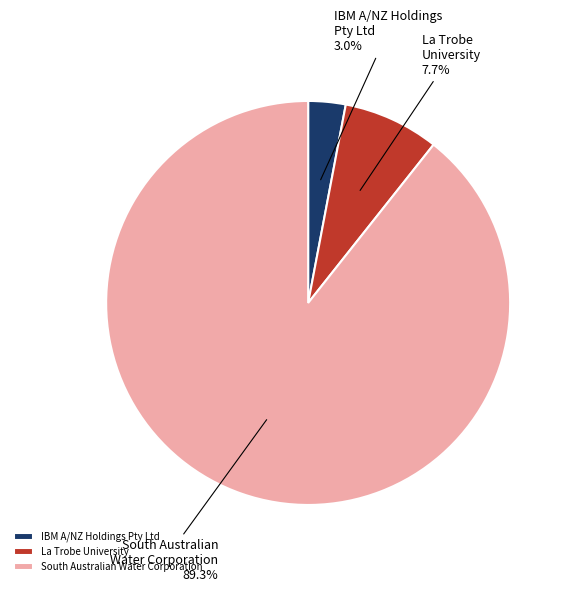

Count the number of slices in the pie.

3